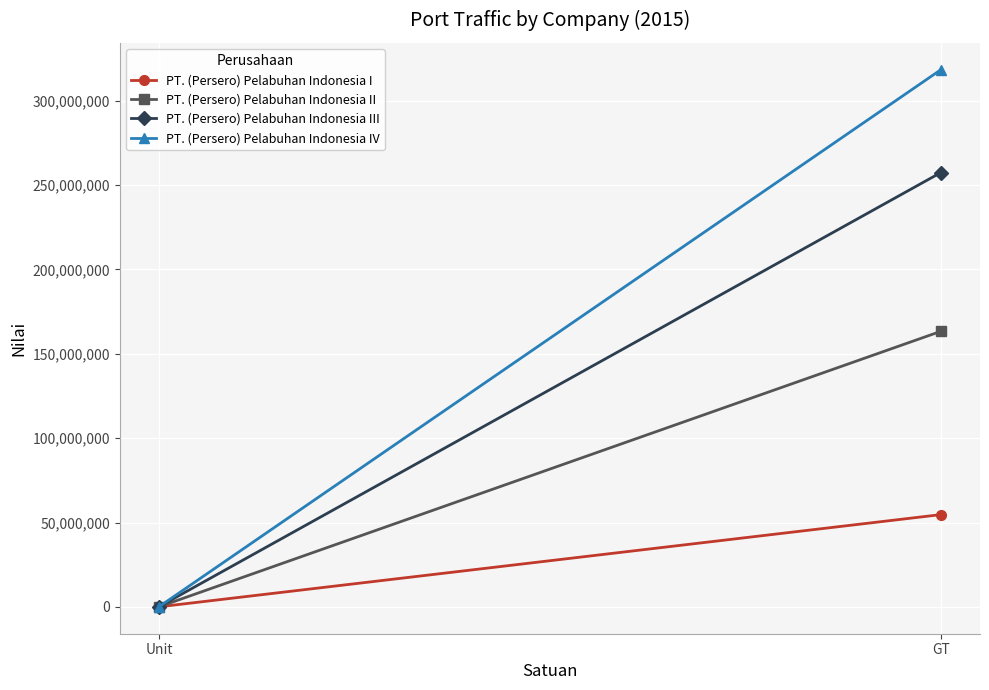

What is the sum of the PT. (Persero) Pelabuhan Indonesia IV values at GT and Unit?

318440314